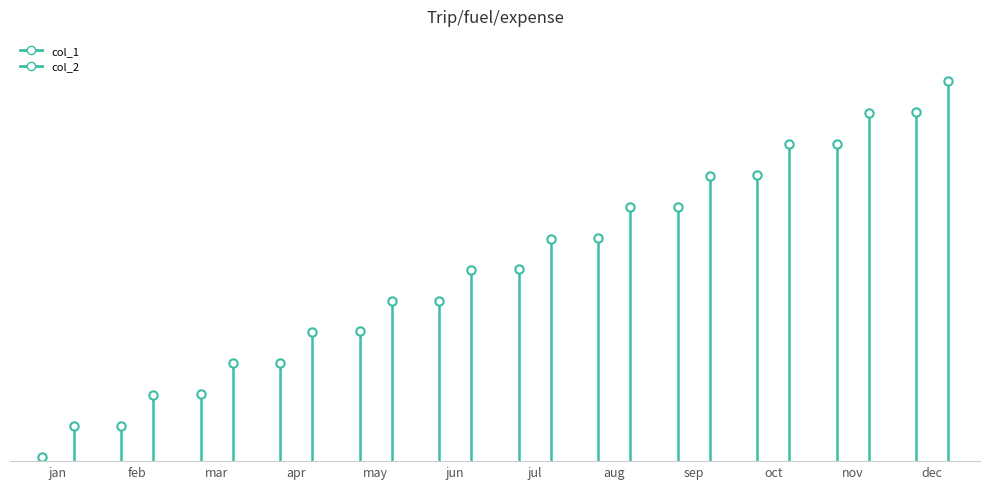

What position from the left is feb?

2